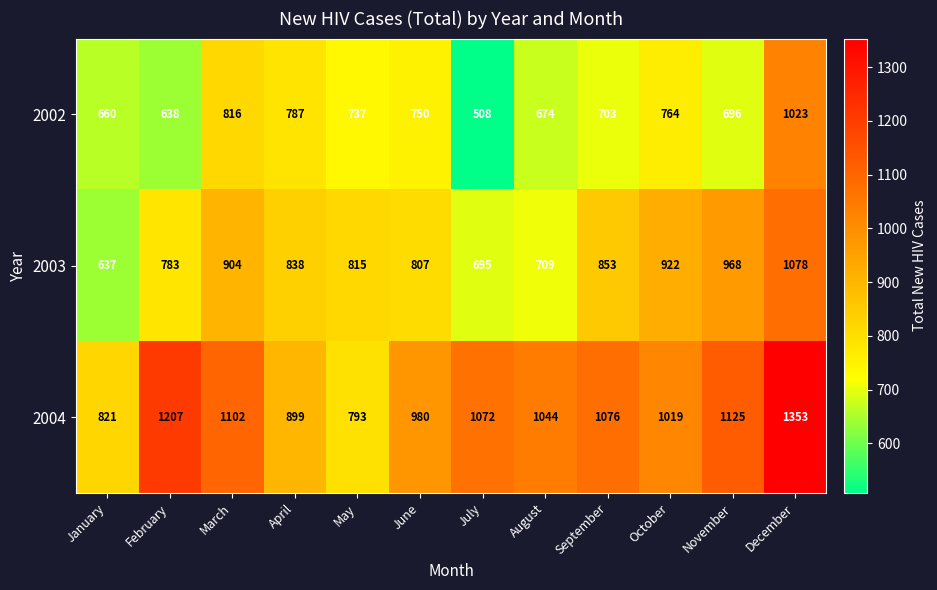

What is the minimum value shown in the chart?

508